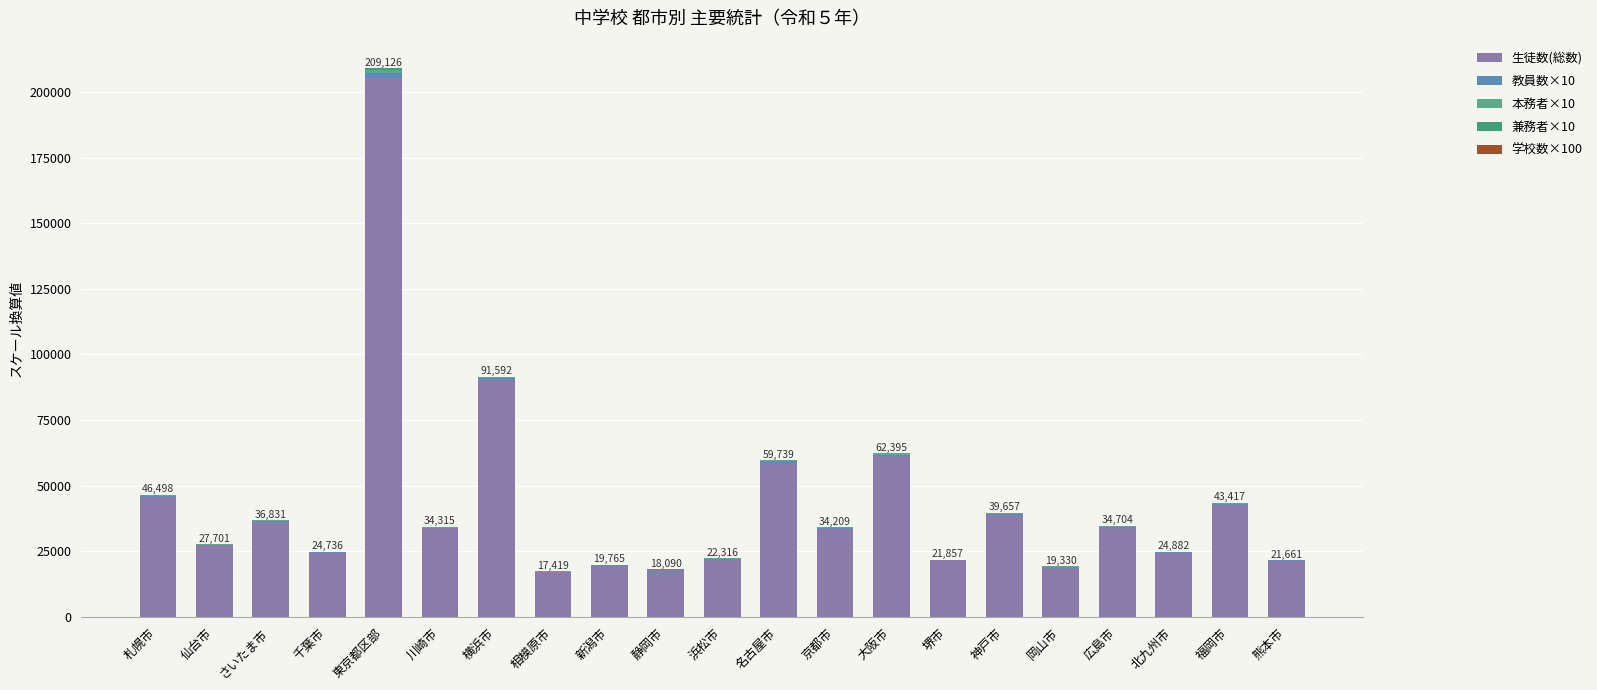

How many categories are shown in the chart?

21